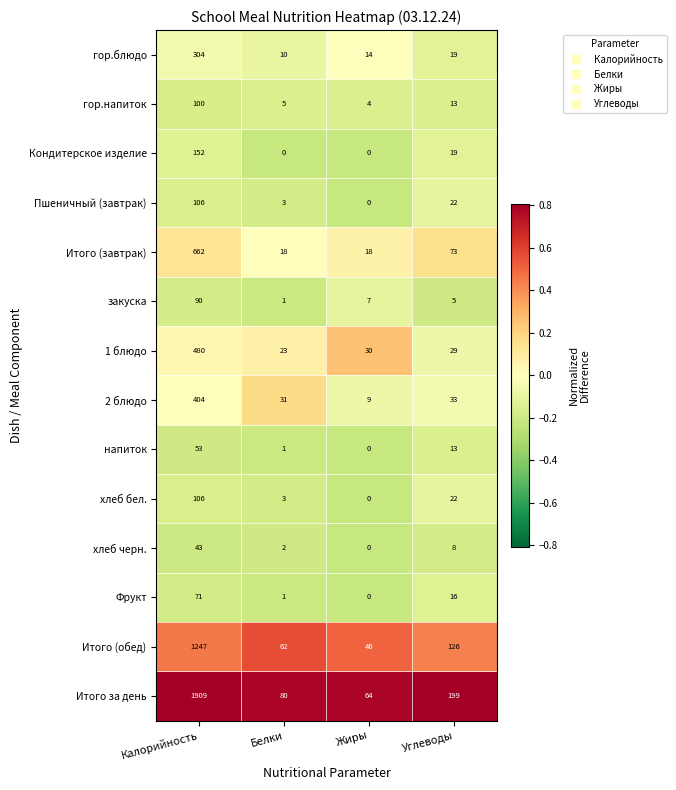

True or false: Итого (обед) has a value of 25 at Жиры.

False